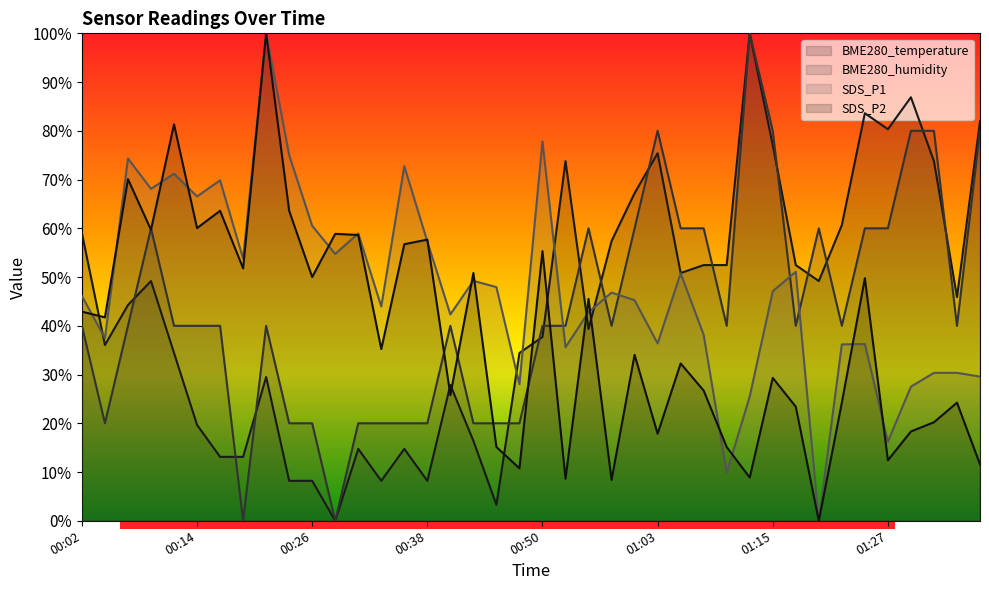

How many positive values does the SDS_P1 series have?

39